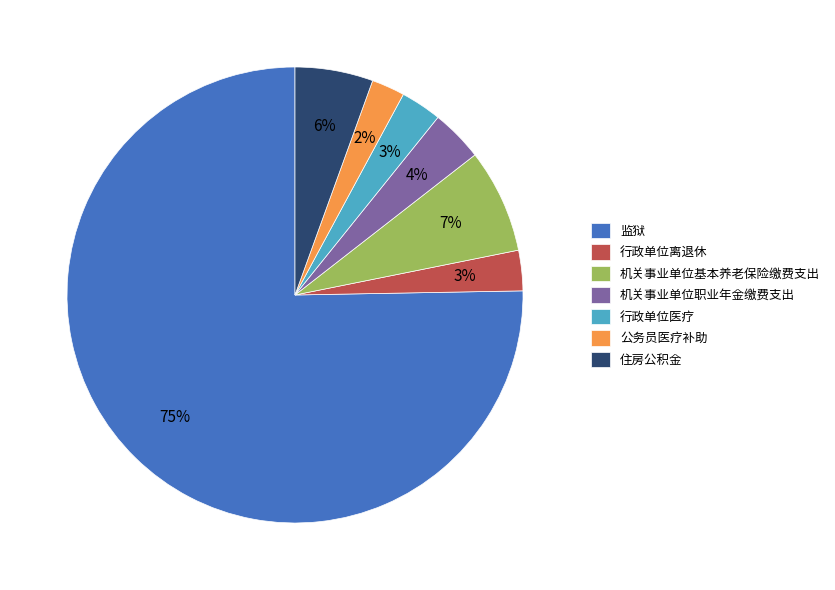

Which slice represents more than half of the pie?

监狱